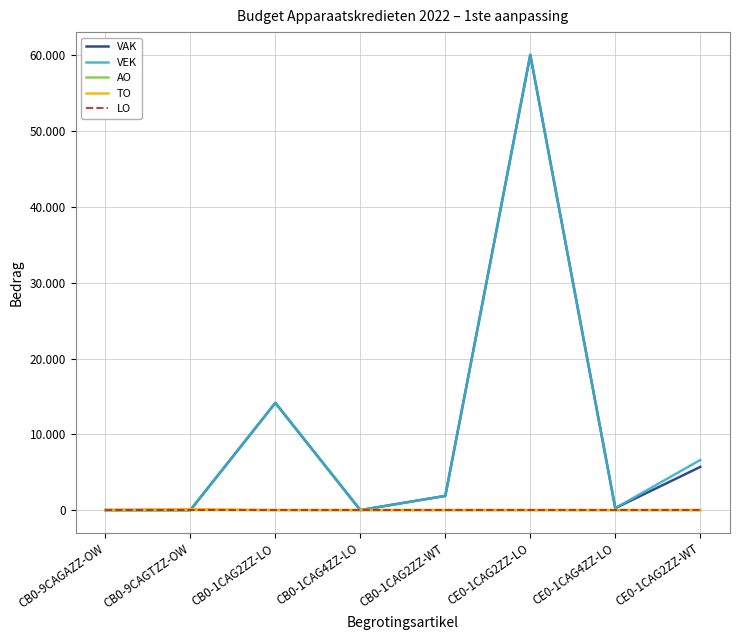

Reading right to left, extract all data points from this chart.

VAK: 5699	260	60059	1875	0	14144	0	0
VEK: 6608	260	60059	1875	0	14144	0	0
AO: 0	0	0	0	0	0	0	3
TO: 0	0	0	0	0	0	144	0
LO: 0	0	0	0	0	0	0	0